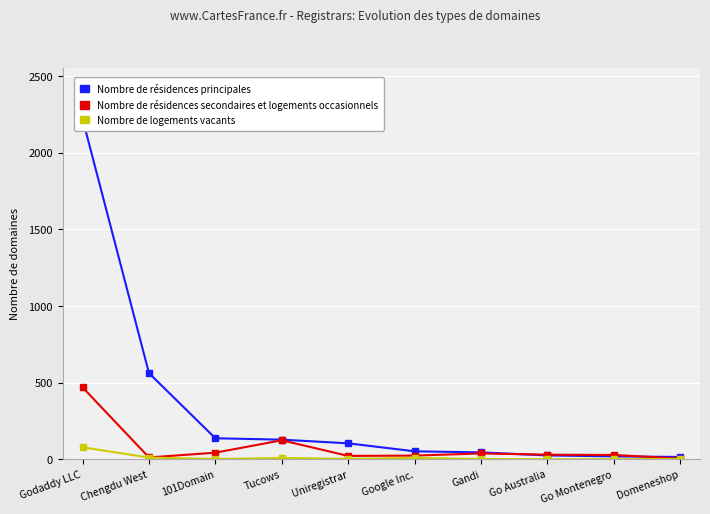

What is the label of the 9th point from the left?

Go Montenegro